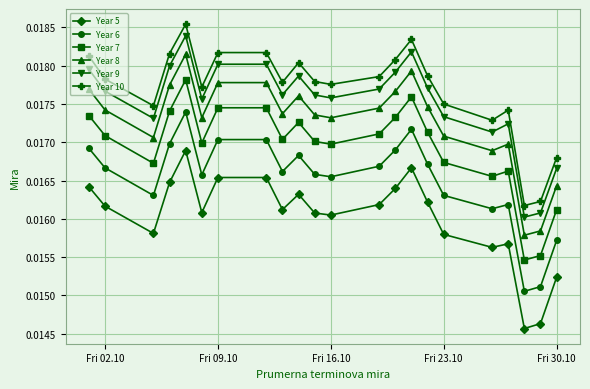

Which series has the largest range (max minus min)?

Year 10